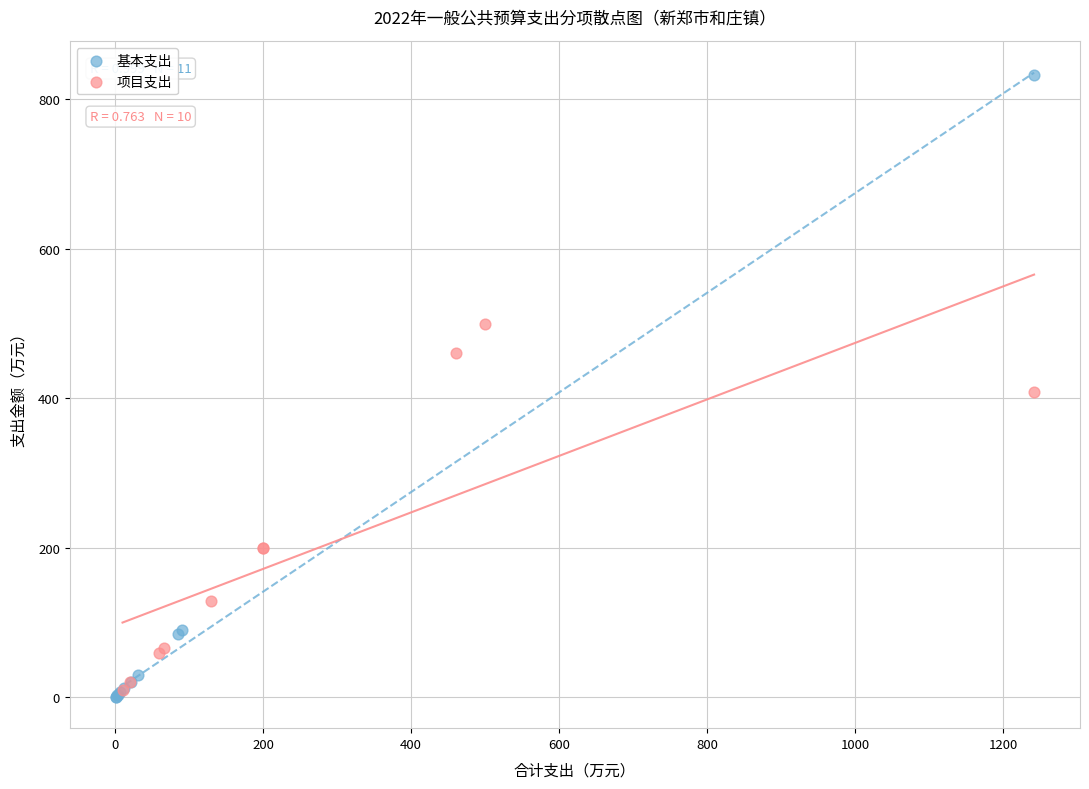

Which series has the widest spread of Y values?

基本支出